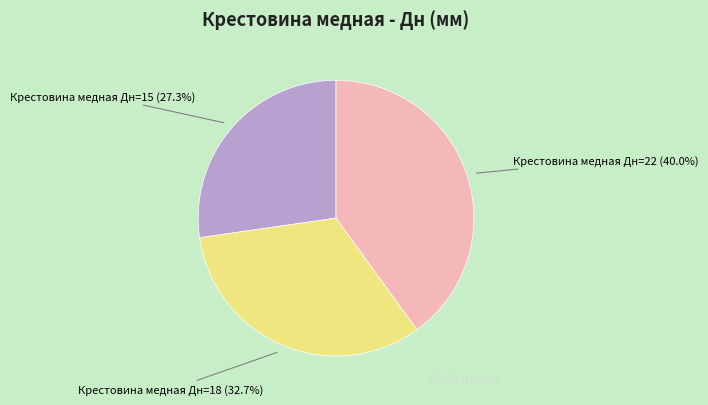

Which has a higher value, Крестовина медная Дн=15 or Крестовина медная Дн=18?

Крестовина медная Дн=18